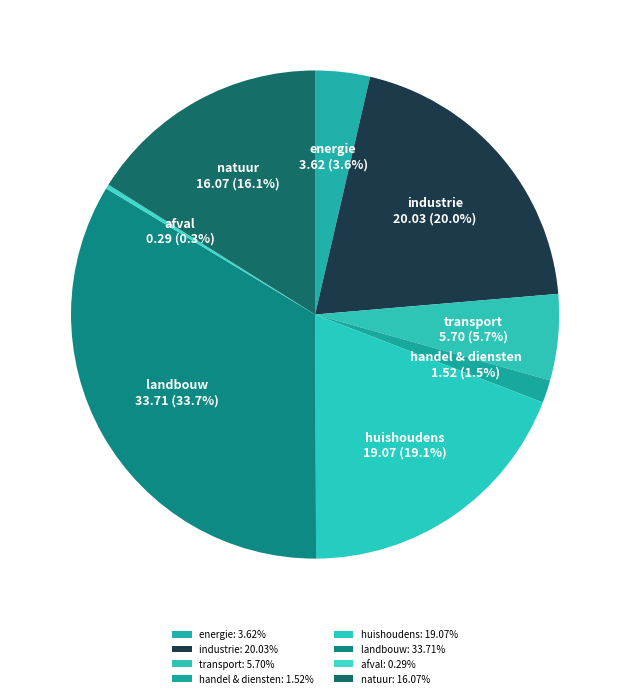

True or false: afval accounts for 0% of the total.

True